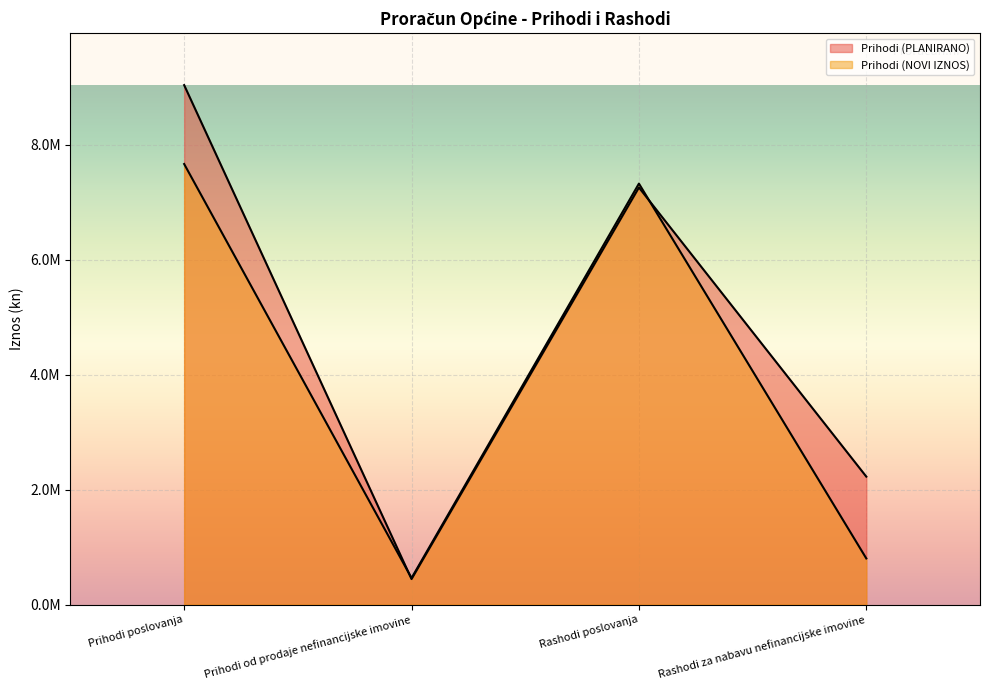

What is the difference between the Prihodi (NOVI IZNOS) values at Rashodi poslovanja and Rashodi za nabavu nefinancijske imovine?

6522019.5